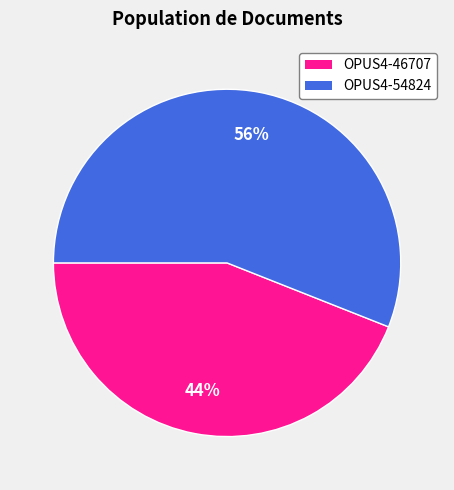

Does OPUS4-46707 represent more than half of the total?

No